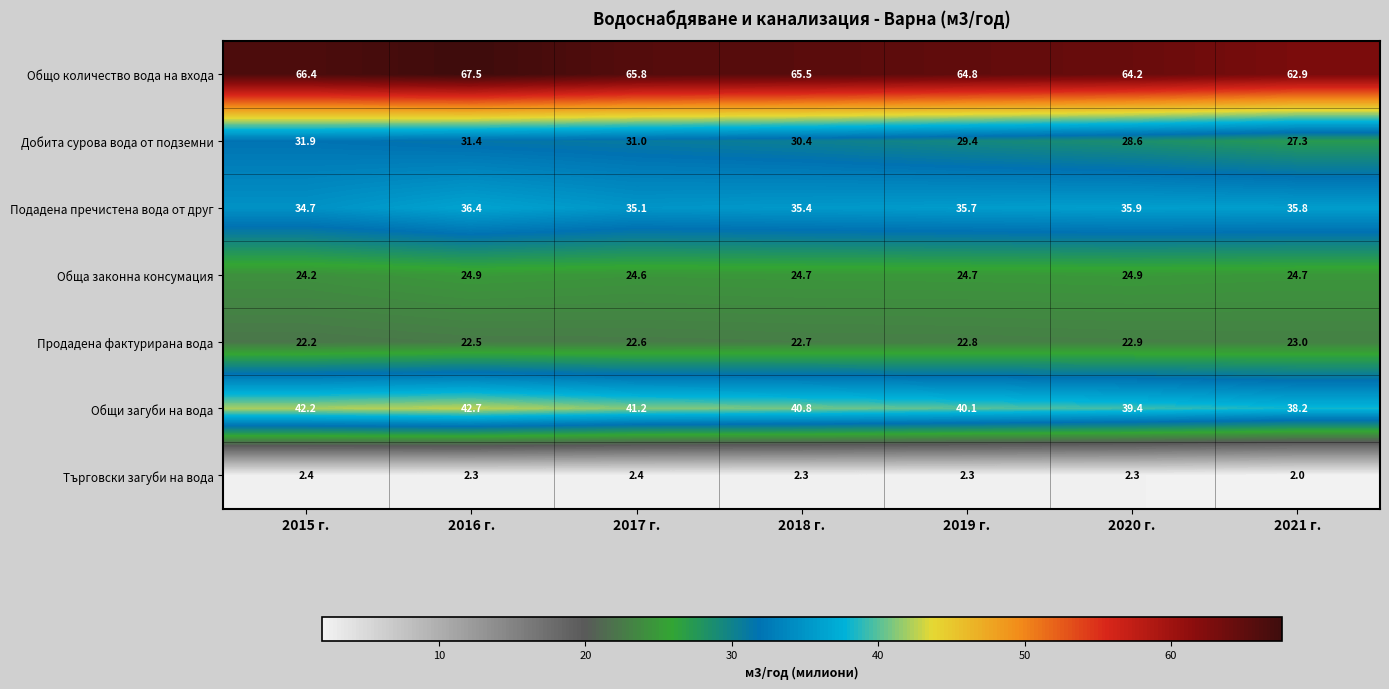

What is the smallest value displayed?

2.0